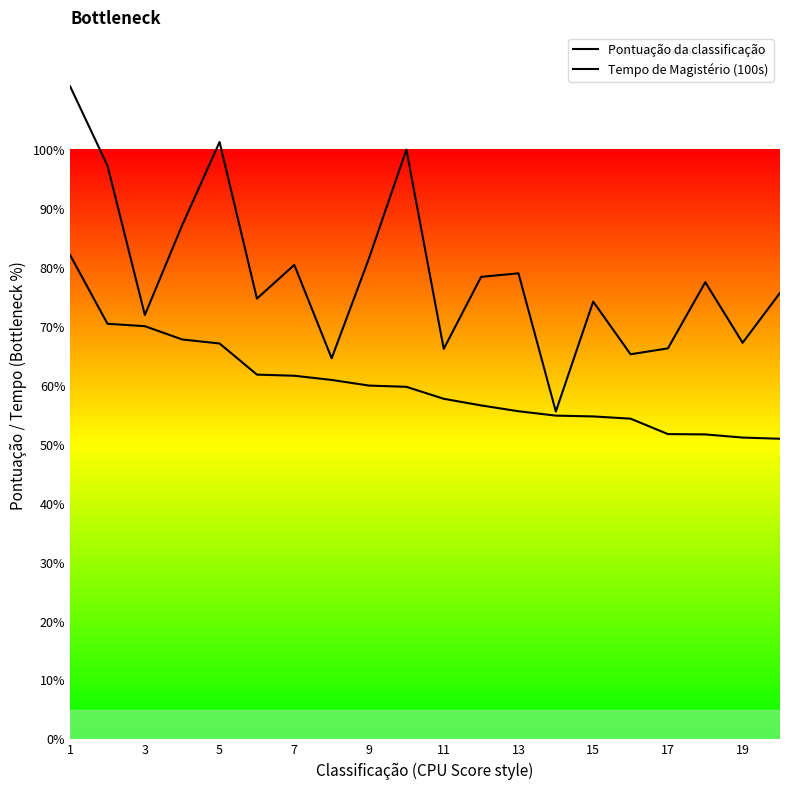

How many lines are shown in the chart?

2